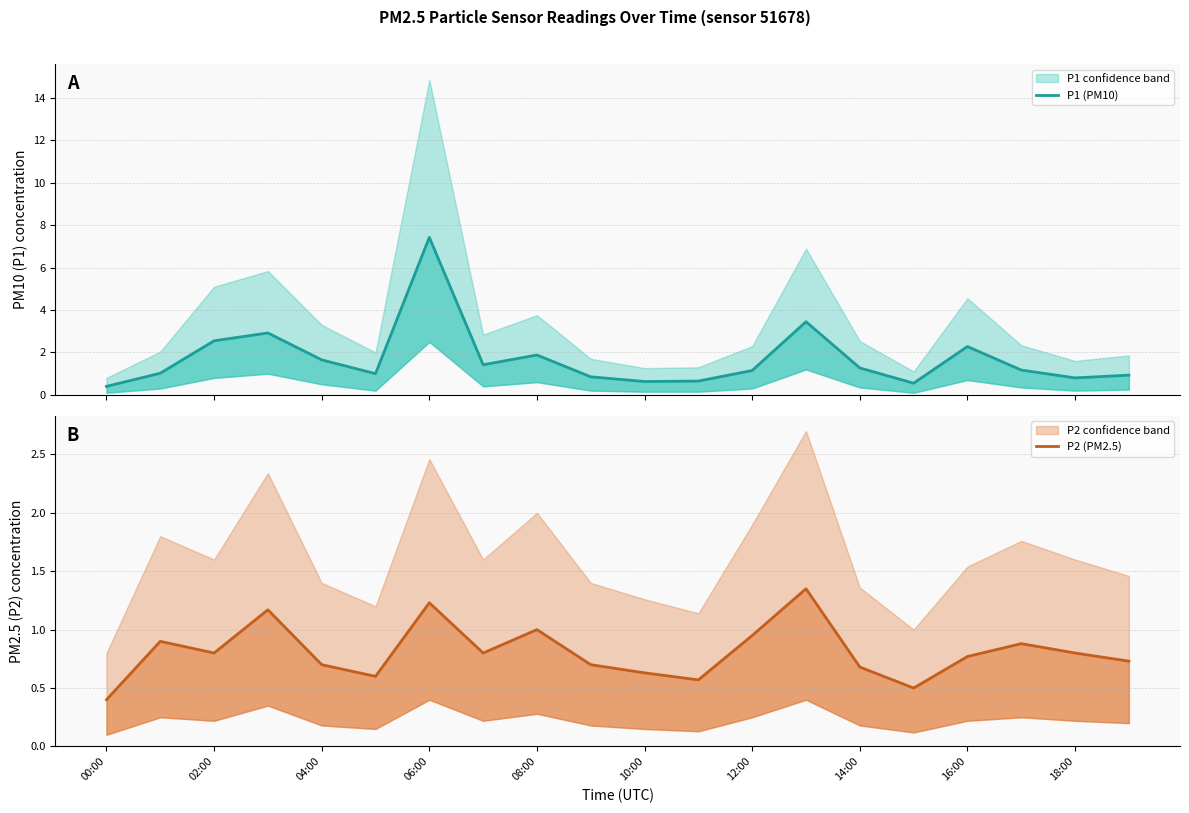

Between 16:00 and 10:00, which is larger?

16:00